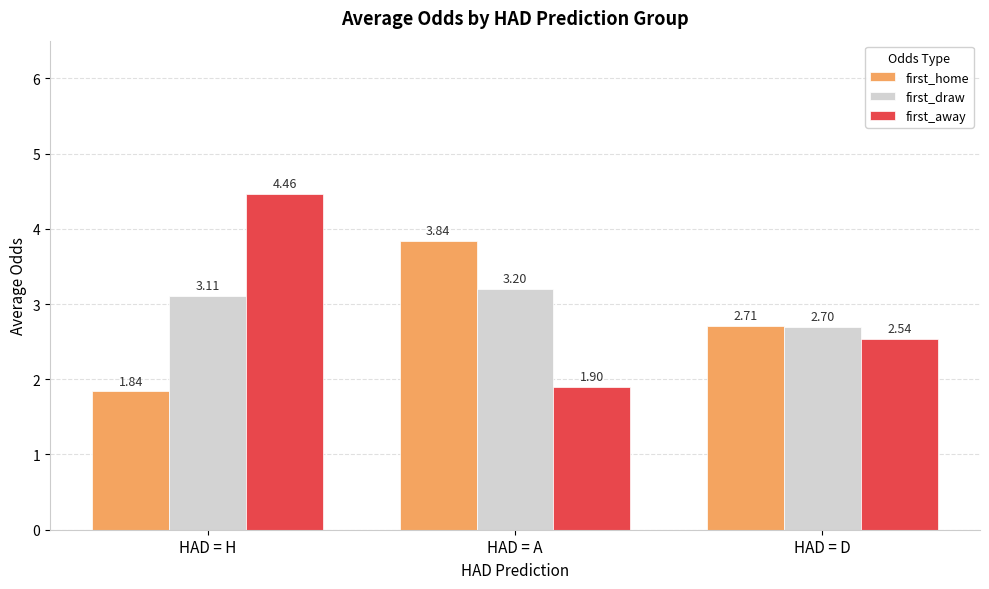

Is the value of first_away at HAD = A greater than the value of first_draw at HAD = H?

No